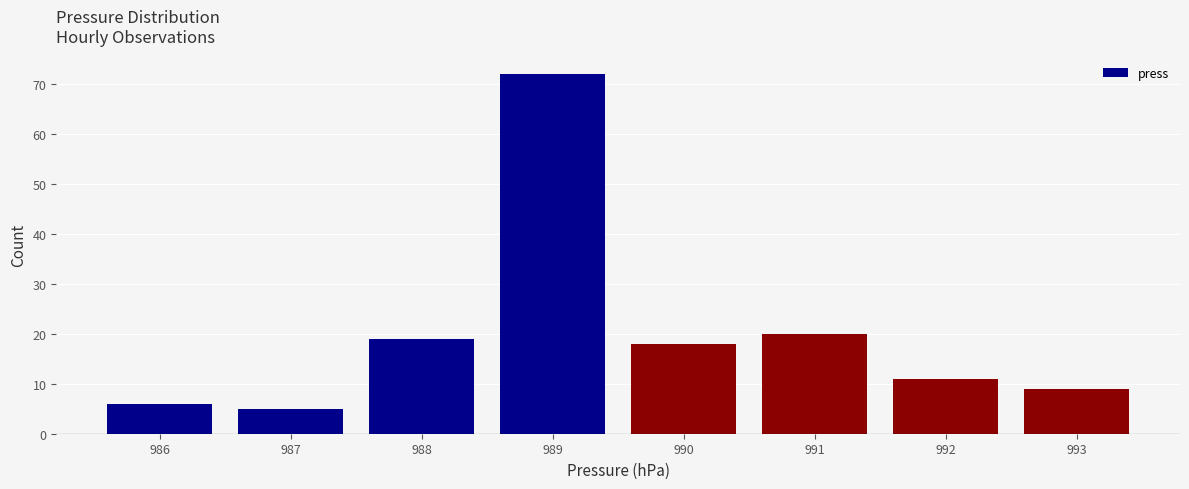

Reading left to right, list every bar in this chart as the range it spans on the x-axis followed by its height. The values are not printed on the chart, so give them approximately, as read against the axis.

985.5 to 986.5: 6
986.5 to 987.5: 5
987.5 to 988.5: 19
988.5 to 989.5: 72
989.5 to 990.5: 18
990.5 to 991.5: 20
991.5 to 992.5: 11
992.5 to 993.5: 9